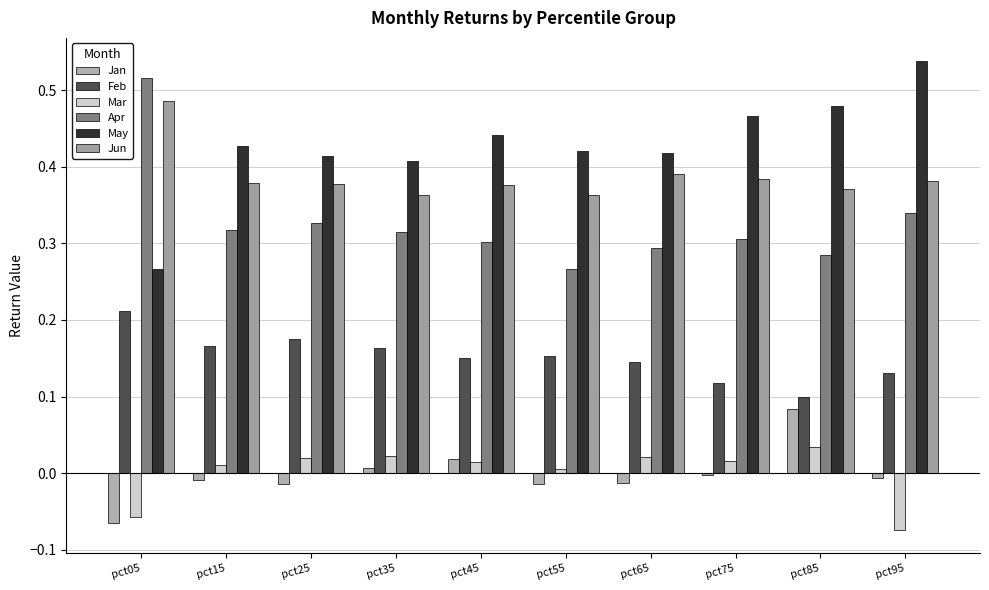

At pct25, list the series in order from smallest to largest.

Jan, Mar, Feb, Apr, Jun, May